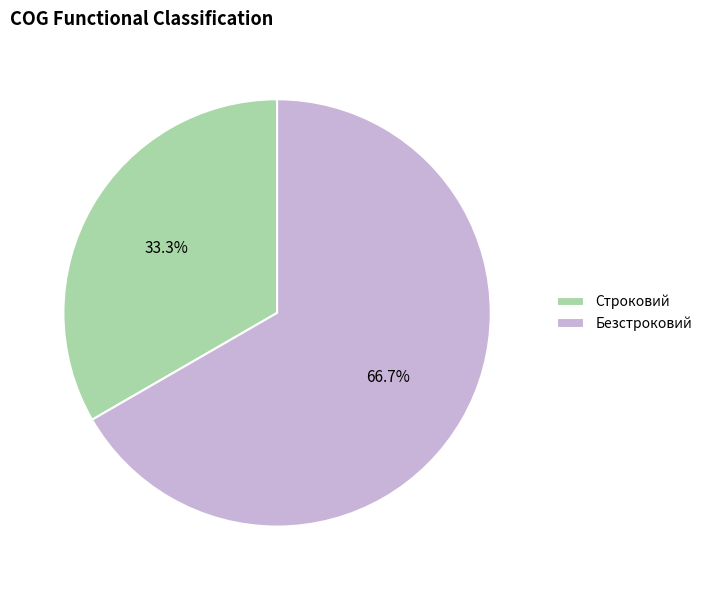

To the nearest percent, what portion does Строковий represent?

33%